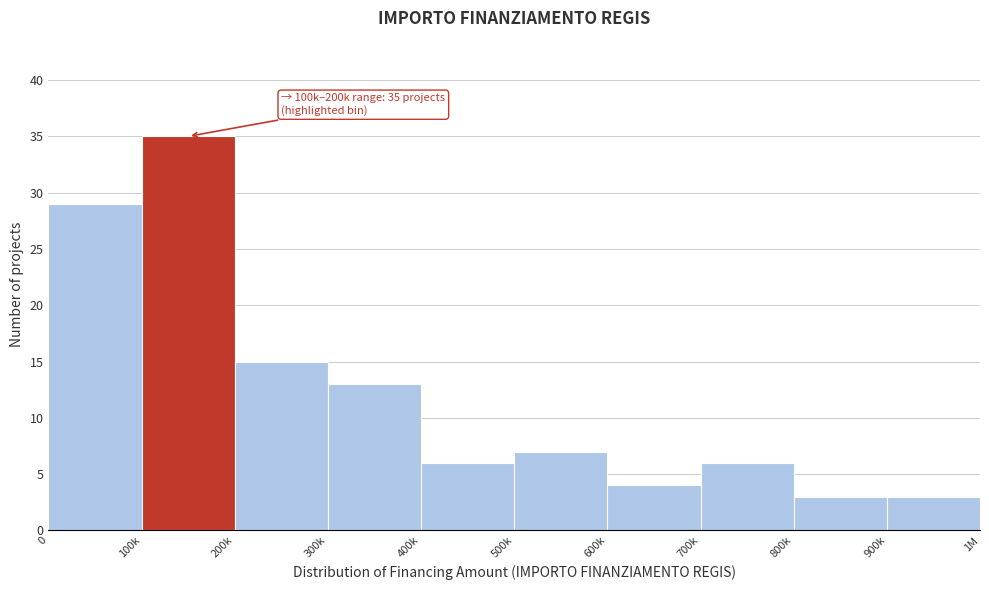

Reading right to left, transcribe all the data shown in this chart.

3	3	6	4	7	6	13	15	35	29